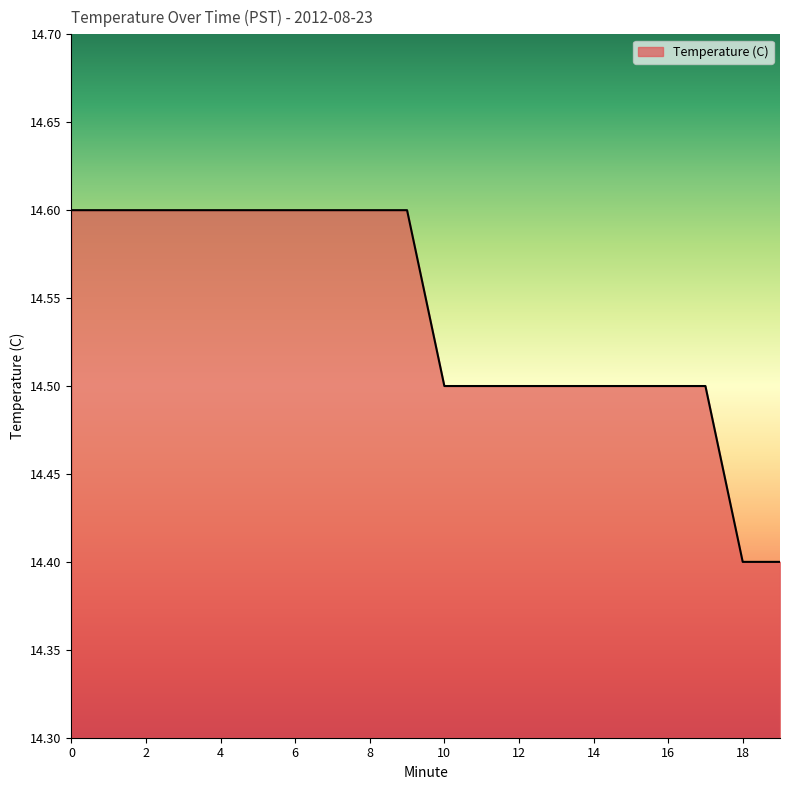

What is the greatest value displayed?

14.6